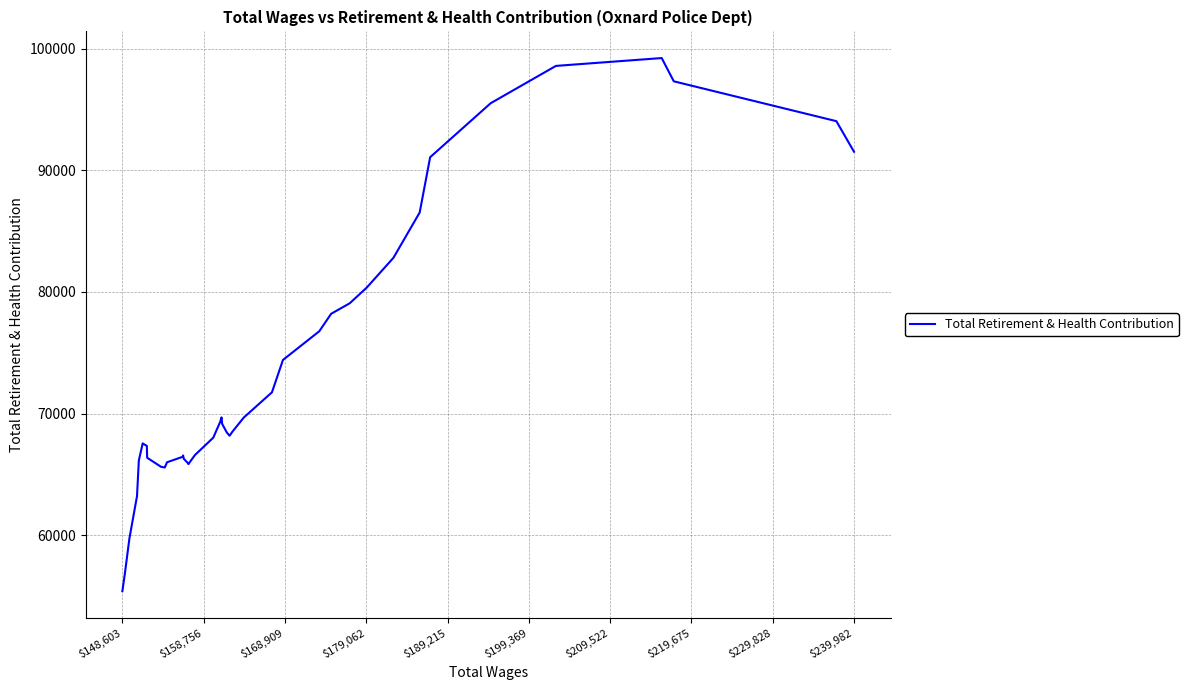

What is the difference between the maximum and minimum values?

43809